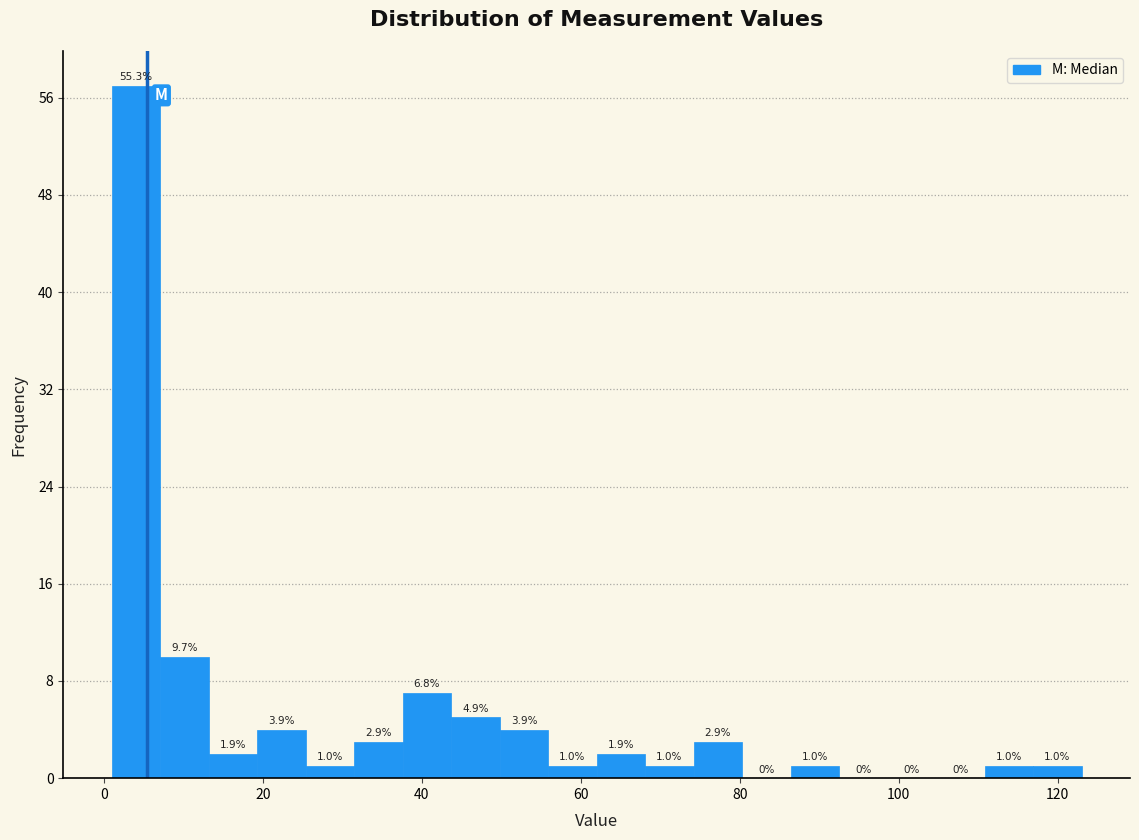

Read against the x-axis, roughly where is the centre of the tallest bar?

4